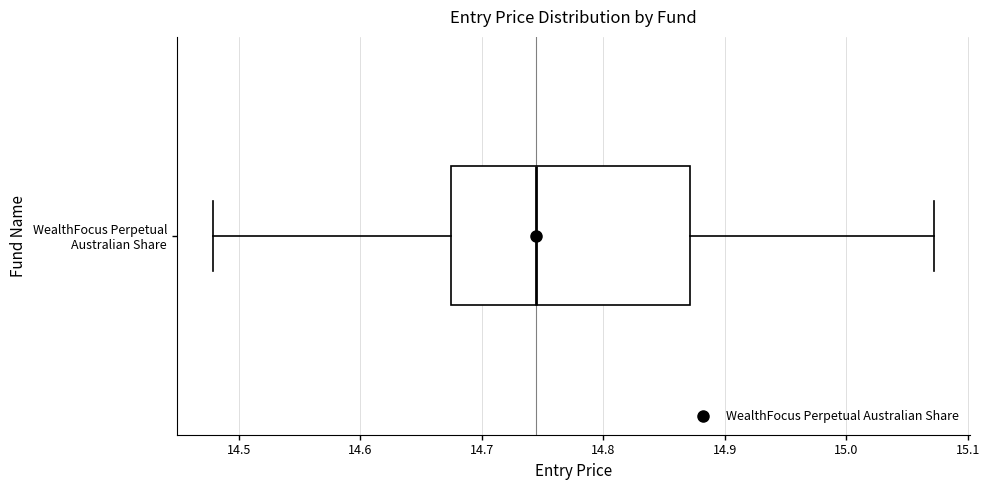

Read this box plot against the x-axis: the position of the median line, the range covered by the box, and the ends of both whiskers. The values are not printed on the chart, so give them approximately, as read against the axis.

median 14.74, box 14.67 to 14.87, whiskers 14.48 to 15.07